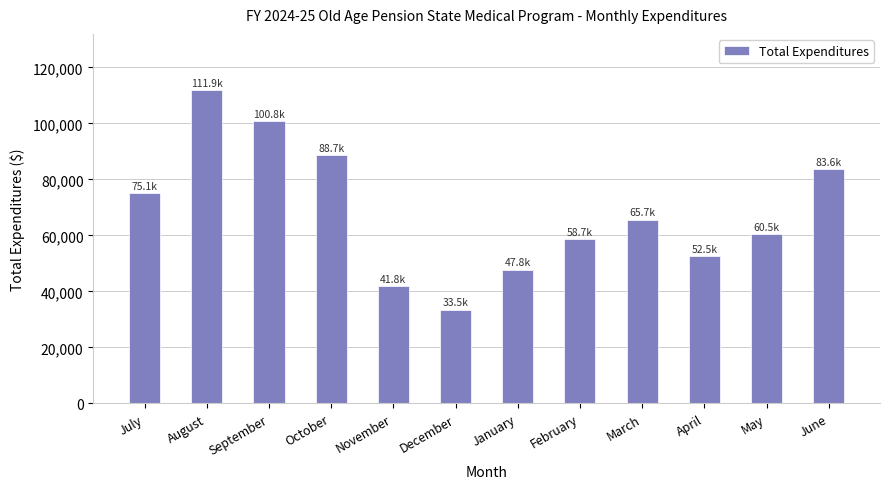

Reading left to right, what are all the values shown in this chart?

75092.7	111863.4	100773.0	88650.2	41801.4	33477.8	47800.2	58711.8	65675.3	52492.3	60513.7	83643.1